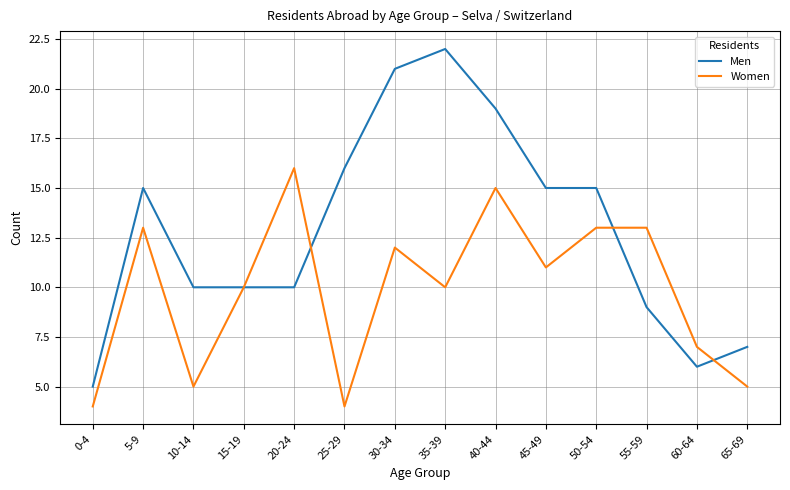

Which series has the largest range (max minus min)?

Men